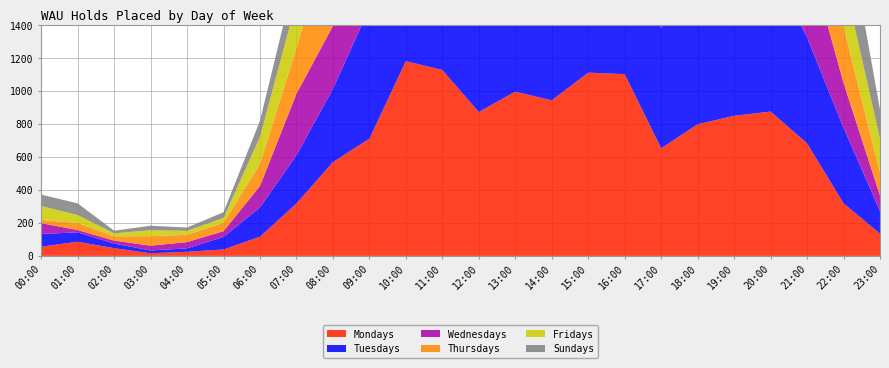

Reading right to left, transcribe all the data shown in this chart.

Mondays: 135	319	683	876	850	799	653	1103	1112	944	997	873	1128	1182	711	569	318	116	39	25	16	47	86	56
Tuesdays: 137	458	643	885	995	835	728	934	1093	876	978	758	922	901	795	444	293	178	76	21	17	28	57	77
Wednesdays: 94	273	525	752	863	784	671	974	744	778	981	729	787	824	639	382	373	130	35	38	29	18	14	66
Thursdays: 140	343	526	625	579	490	555	921	795	754	692	783	780	899	874	616	278	133	51	44	58	26	43	19
Fridays: 205	295	376	450	521	352	339	781	961	841	823	750	862	922	828	462	282	165	29	24	36	18	48	85
Sundays: 177	437	771	827	773	502	817	678	548	511	518	503	379	428	421	294	185	98	35	20	27	16	71	69